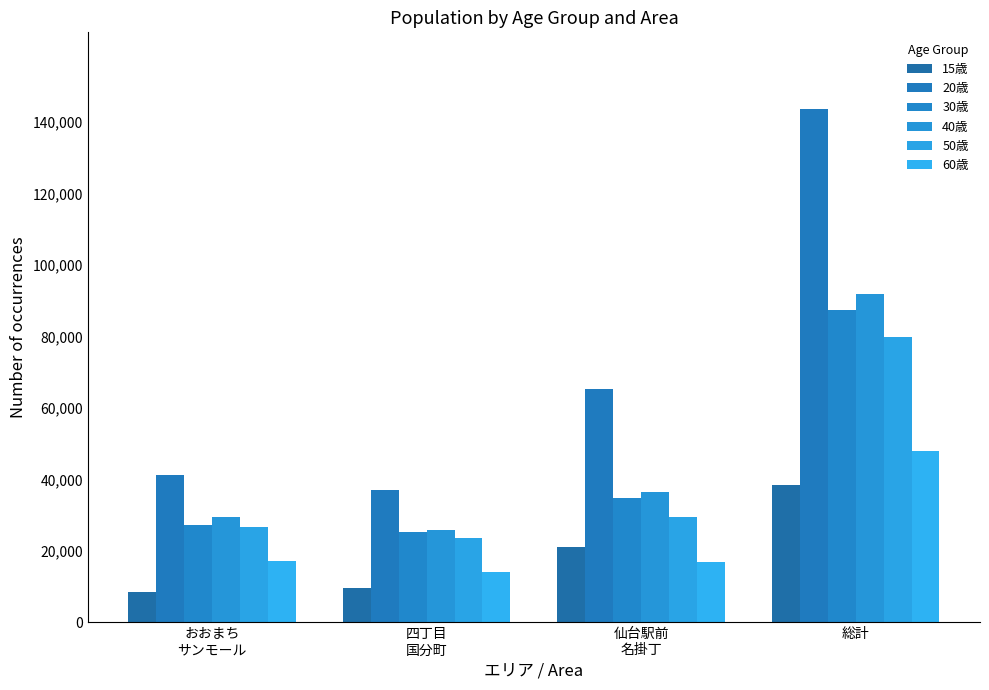

Where is 60歳 nearest to the value 31009?

おおまち
サンモール